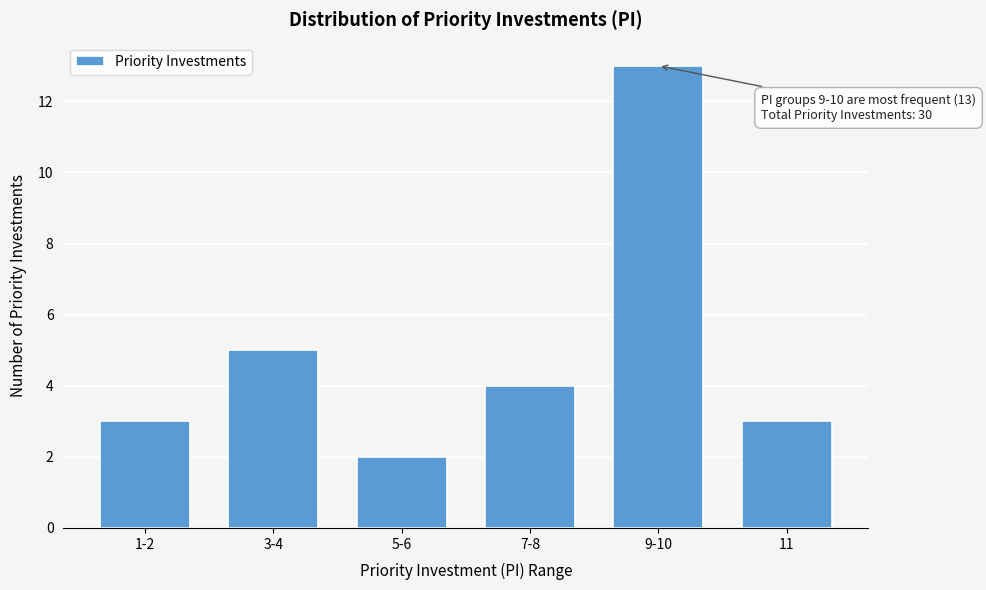

Reading left to right, list all the values displayed in this chart.

3	5	2	4	13	3